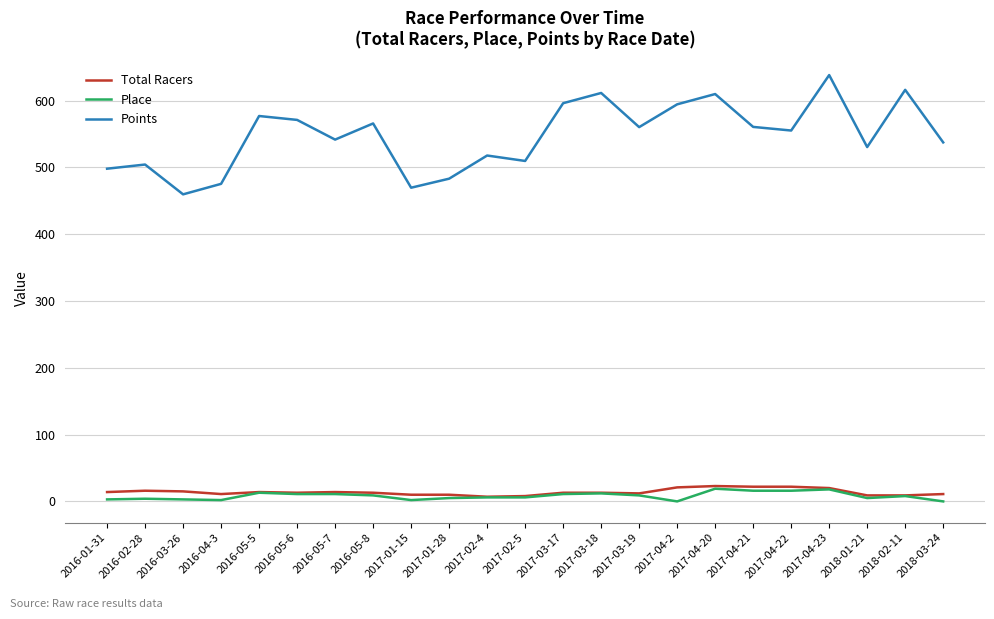

True or false: Place has a value of 5.0 at 2017-01-28.

True